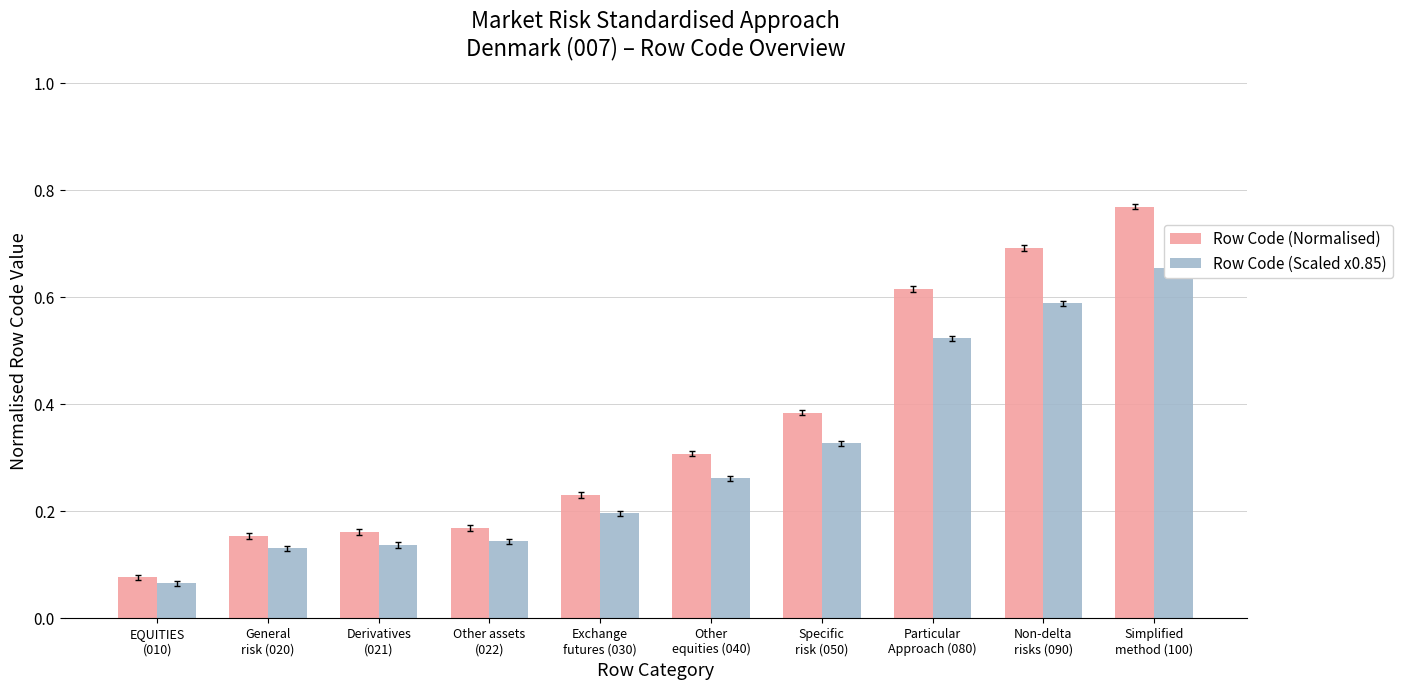

At Simplified
method (100), list the series in order from largest to smallest.

Row Code (Normalised), Row Code (Scaled x0.85)